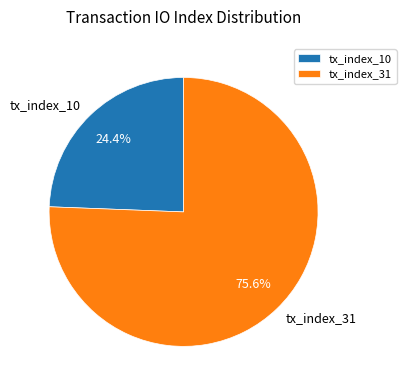

To the nearest percent, what is the difference between the largest and smallest slice percentages?

51%